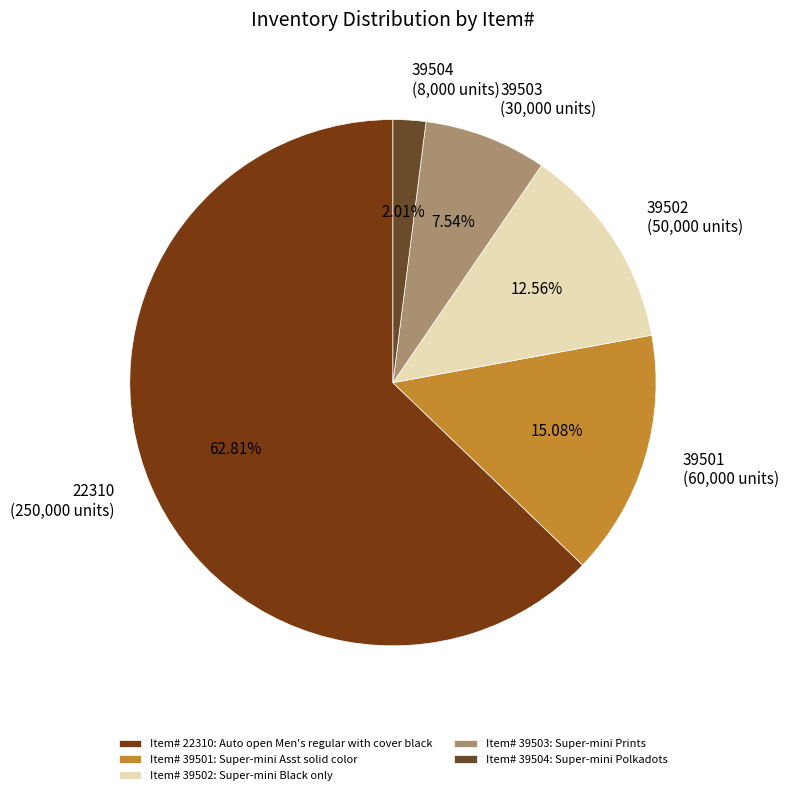

Is it true that 39501 is 15% of the pie?

True